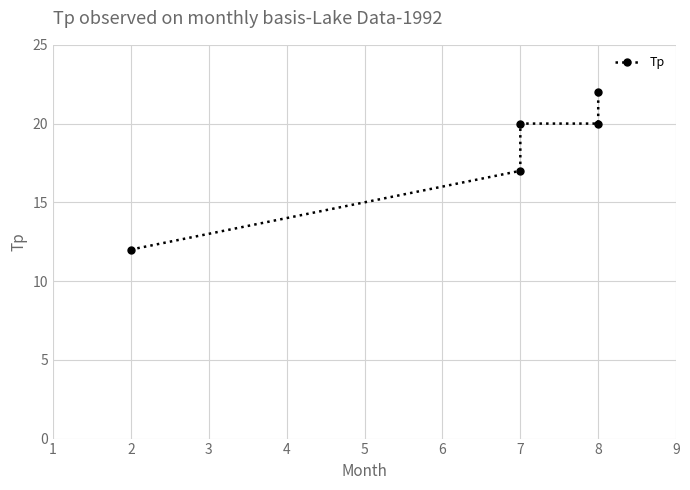

How many data points are less than 20?

2